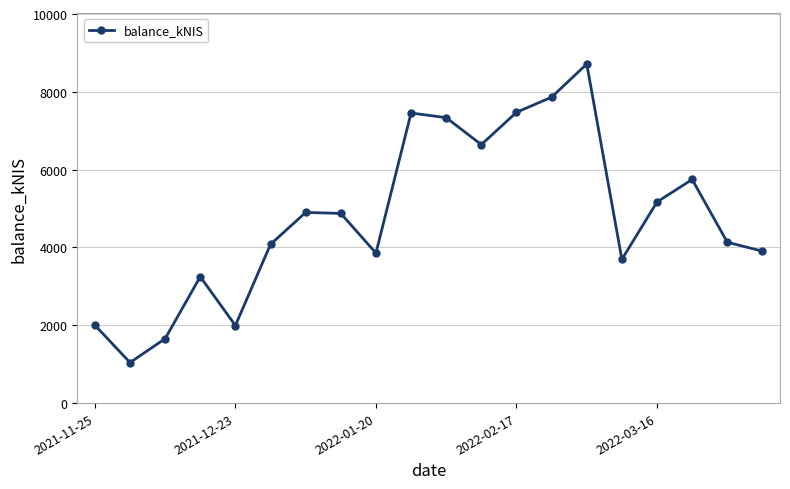

What is the value of the 1st point from the left?

2004.0